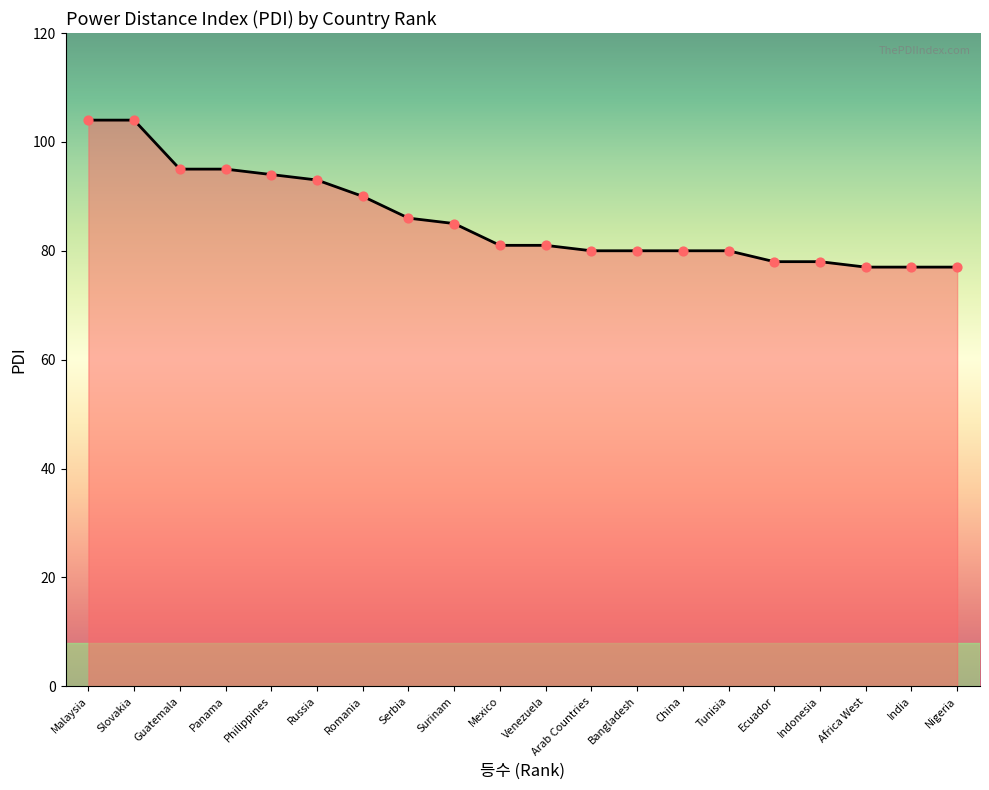

Approximately how many times larger is the value at Tunisia compared to China?

1.0